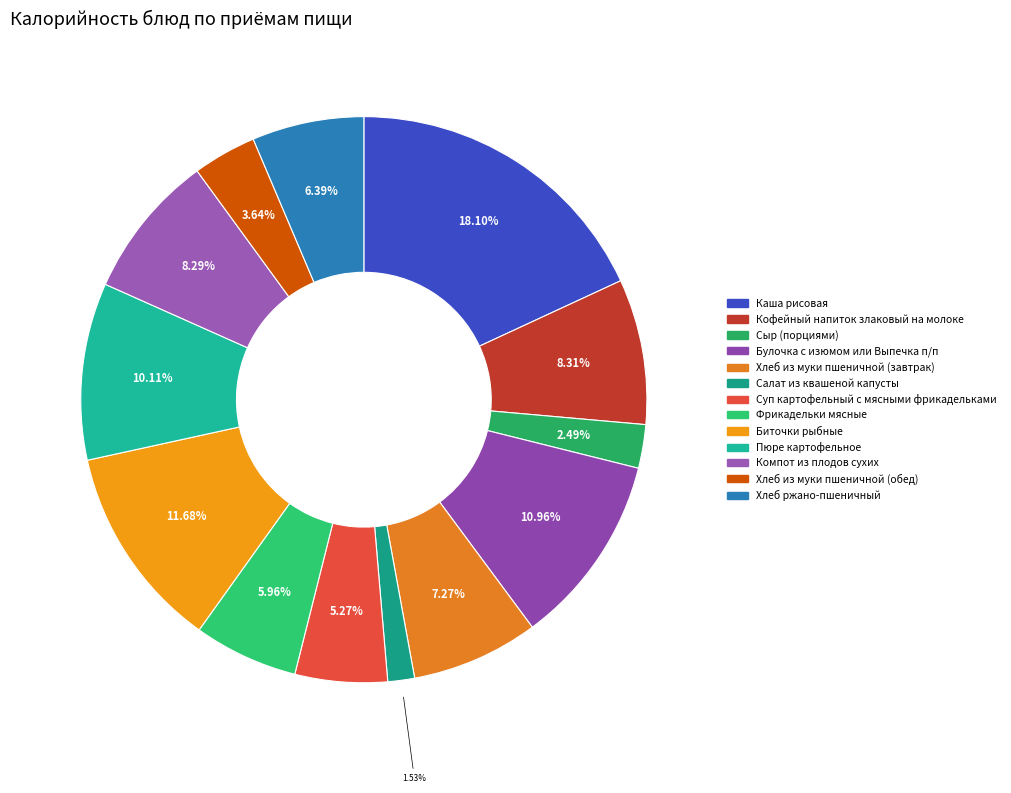

True or false: Хлеб ржано-пшеничный accounts for 1% of the total.

False